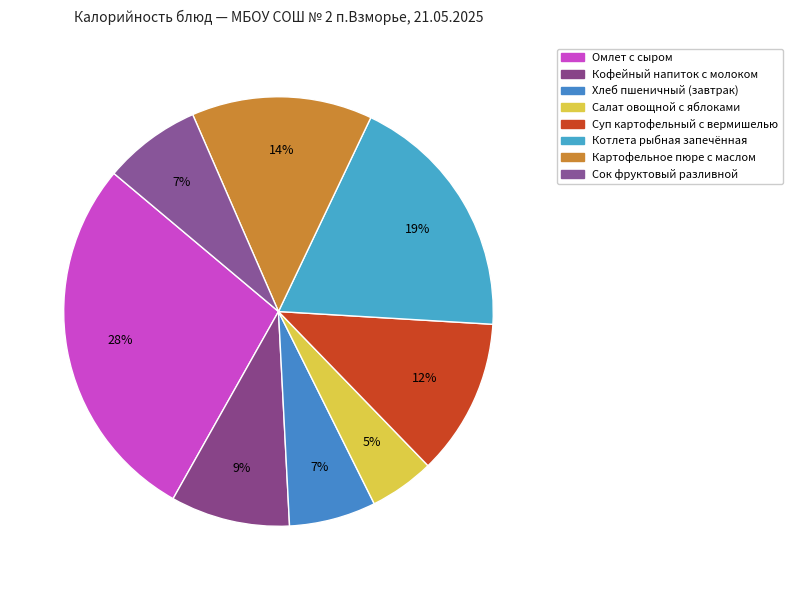

Which category has the biggest portion of the pie?

Омлет с сыром